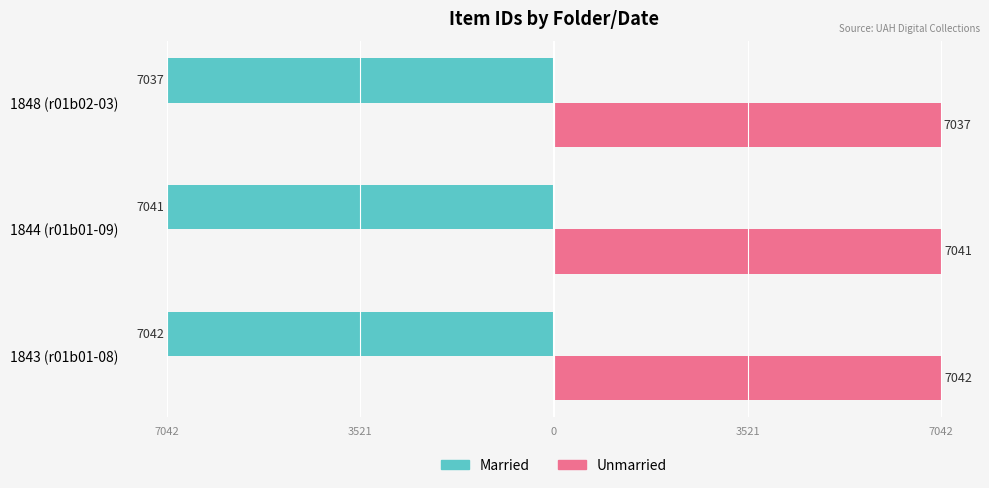

What are all the series names shown in the legend?

Married, Unmarried